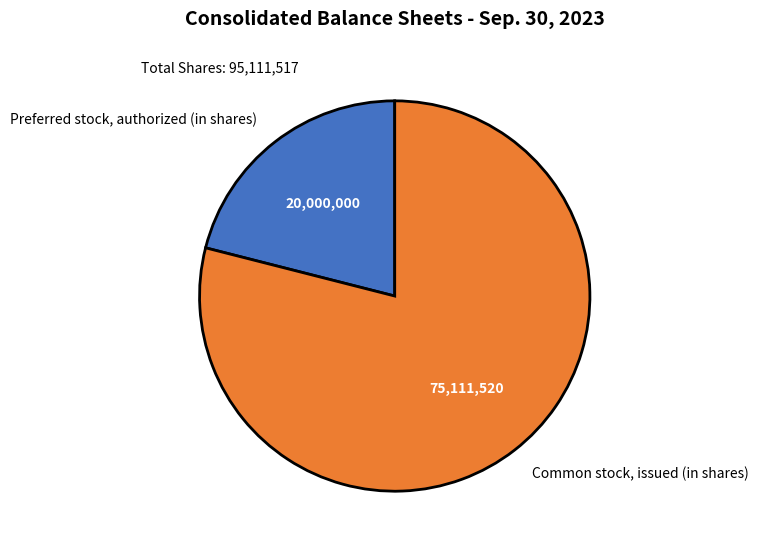

Count the number of slices in the pie.

2